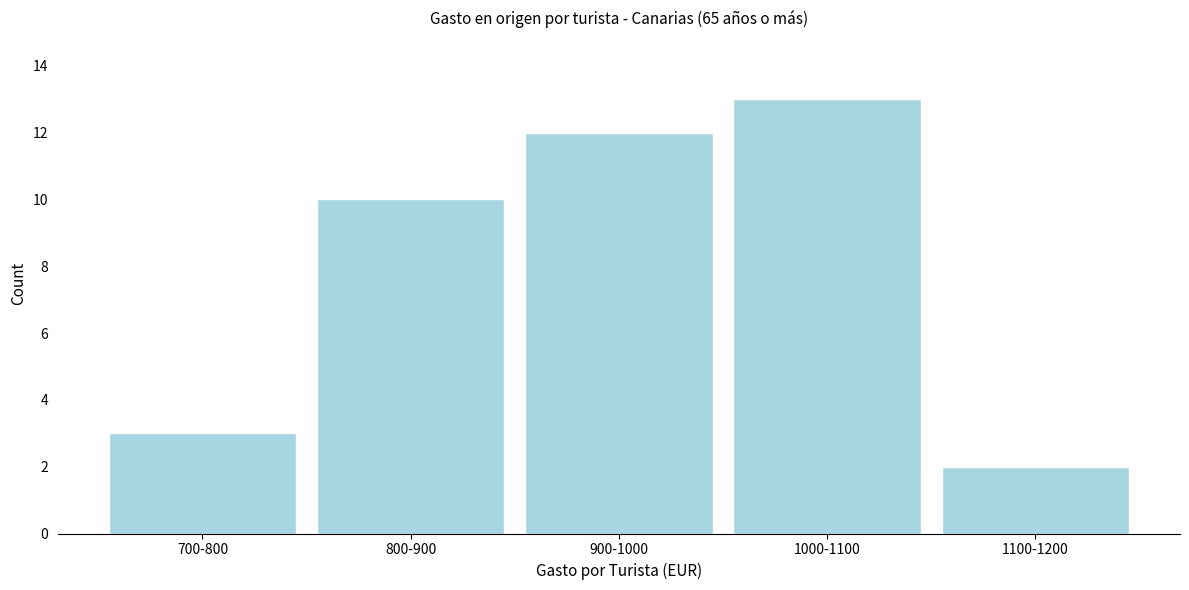

Reading left to right, extract all data points from this chart.

700-800=3	800-900=10	900-1000=12	1000-1100=13	1100-1200=2